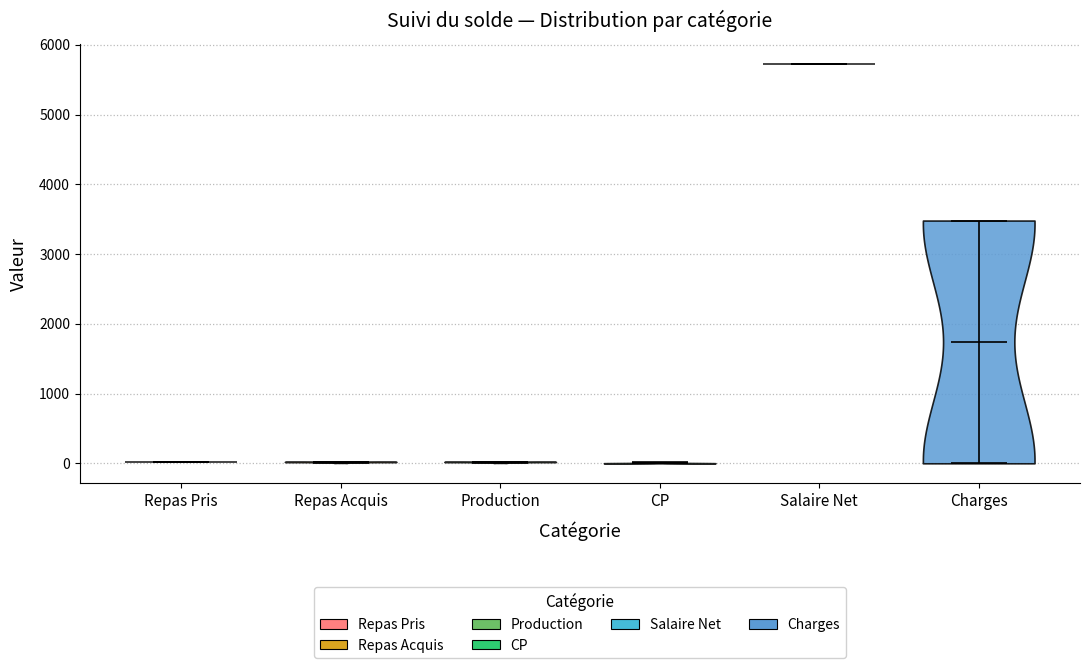

Reading left to right, read every violin against the y-axis: where its median line is, and the lowest and highest points it reaches. The values are not printed on the chart, so give them approximately, as read against the axis.

Repas Pris: median line 0, lowest point 0, highest point 0
Repas Acquis: median line 0, lowest point 0, highest point 0
Production: median line 0, lowest point 0, highest point 0
CP: median line 0, lowest point 0, highest point 0
Salaire Net: median line 5700, lowest point 5700, highest point 5700
Charges: median line 1700, lowest point 0, highest point 3500